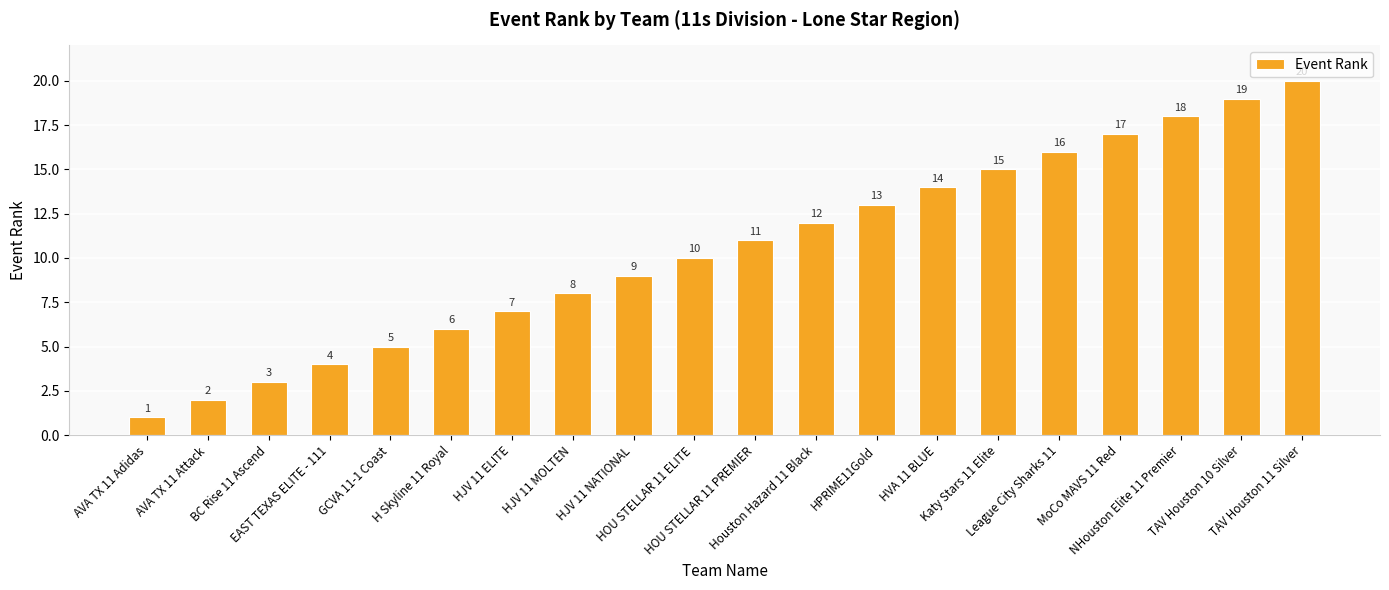

What is the ratio of the value at MoCo MAVS 11 Red to the value at GCVA 11-1 Coast?

3.4